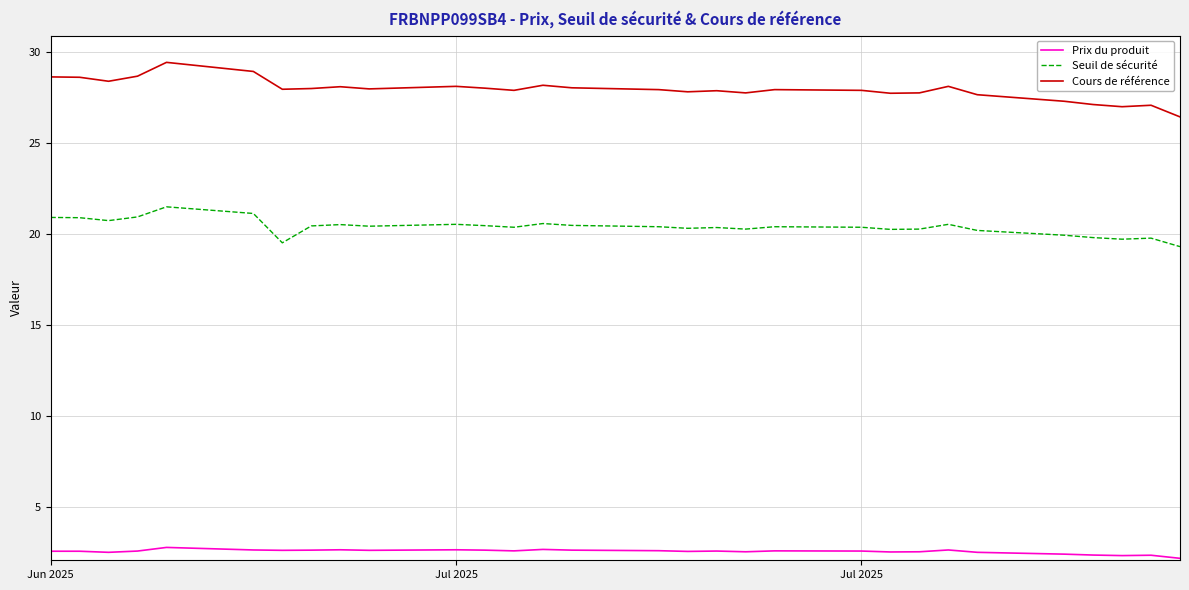

What is the difference between the maximum and minimum values in the Seuil de sécurité series?

2.2